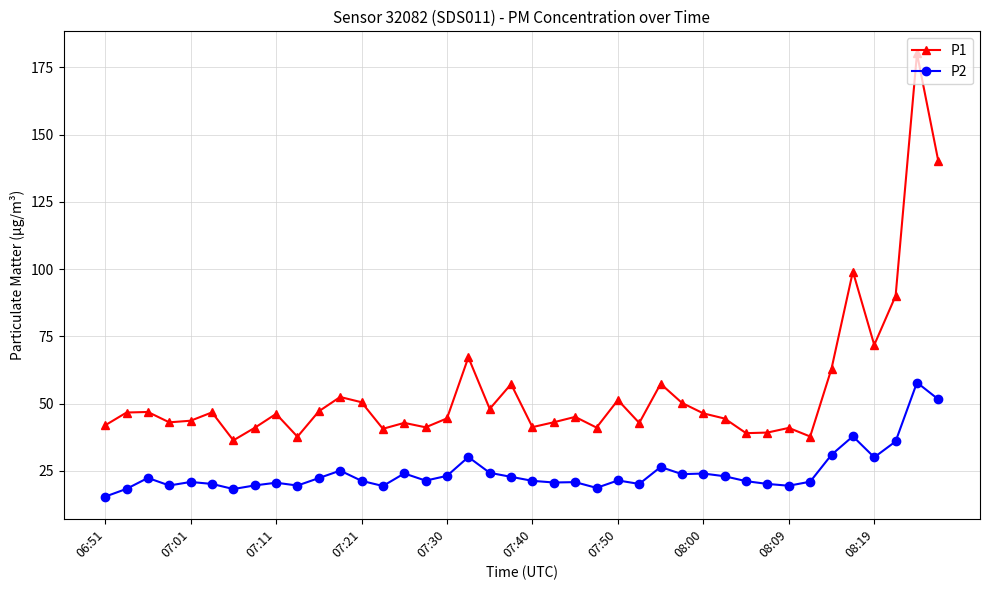

True or false: P1 and P2 cross at least once.

False